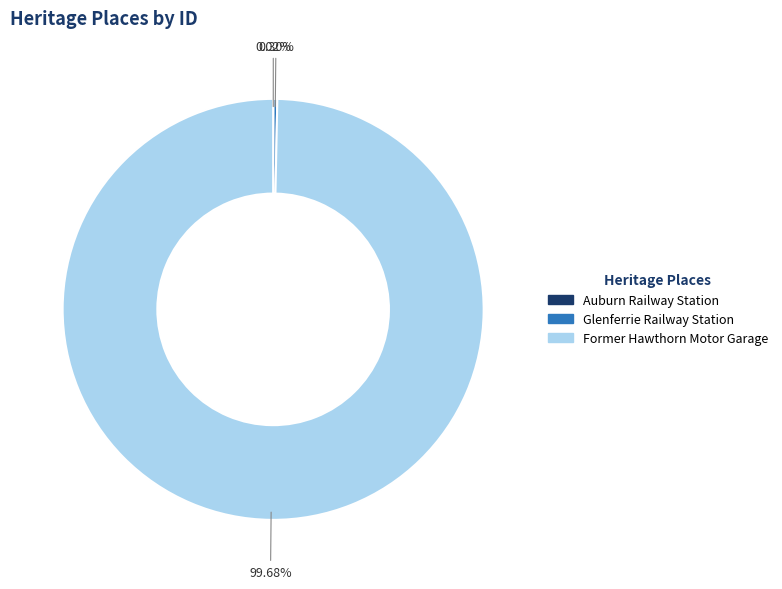

Is there any slice that represents more than half of the pie?

Yes